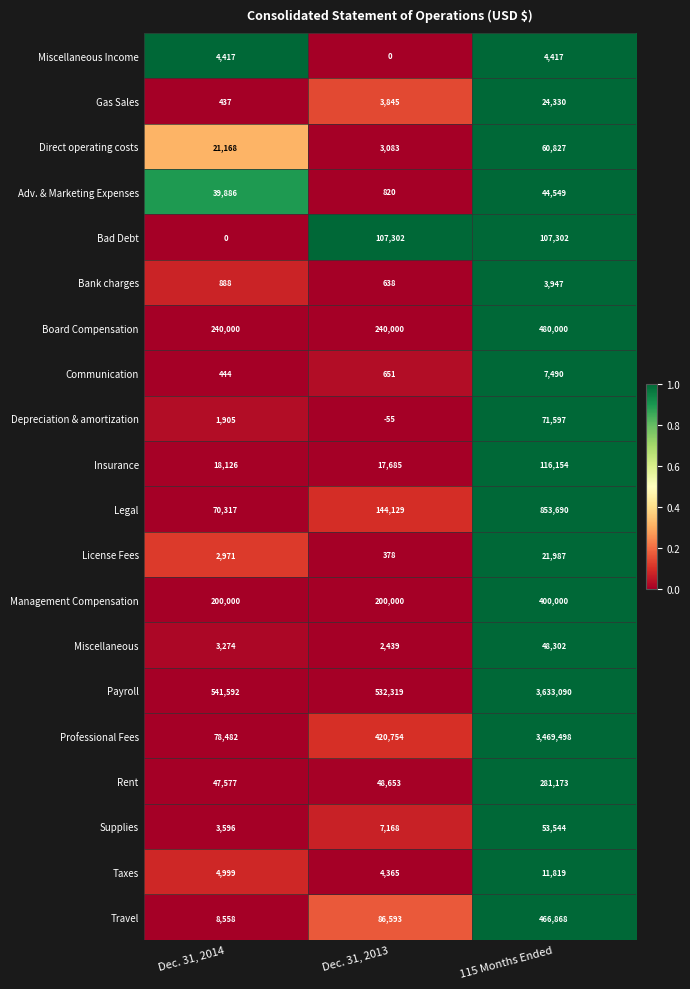

How many data points does each series have?

3